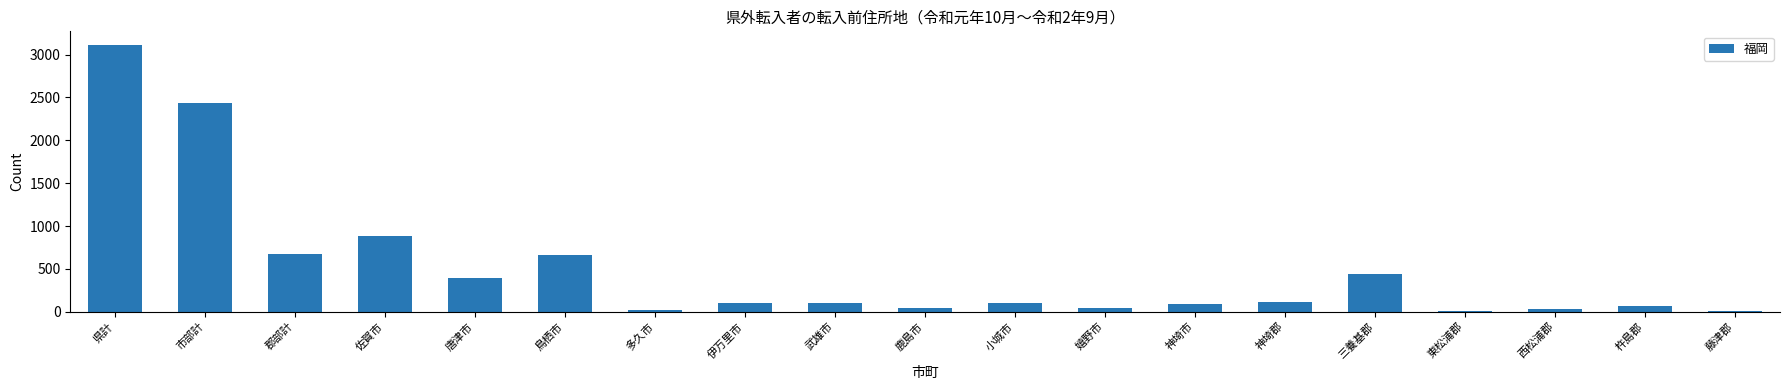

What is the value of the 18th bar from the left?

70